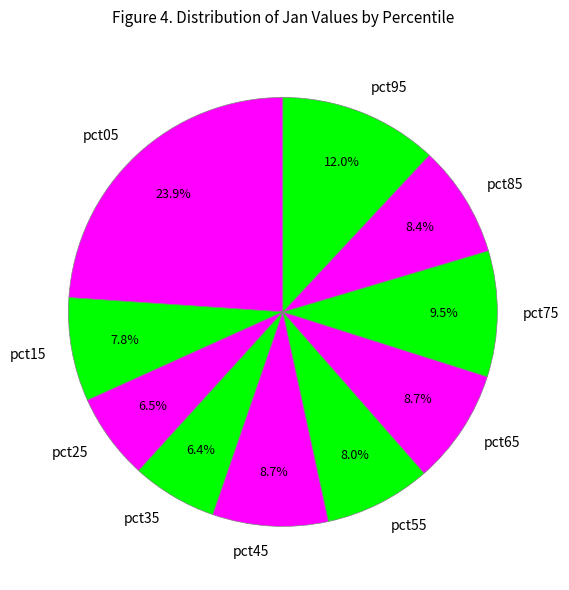

True or false: pct65 accounts for 1% of the total.

False